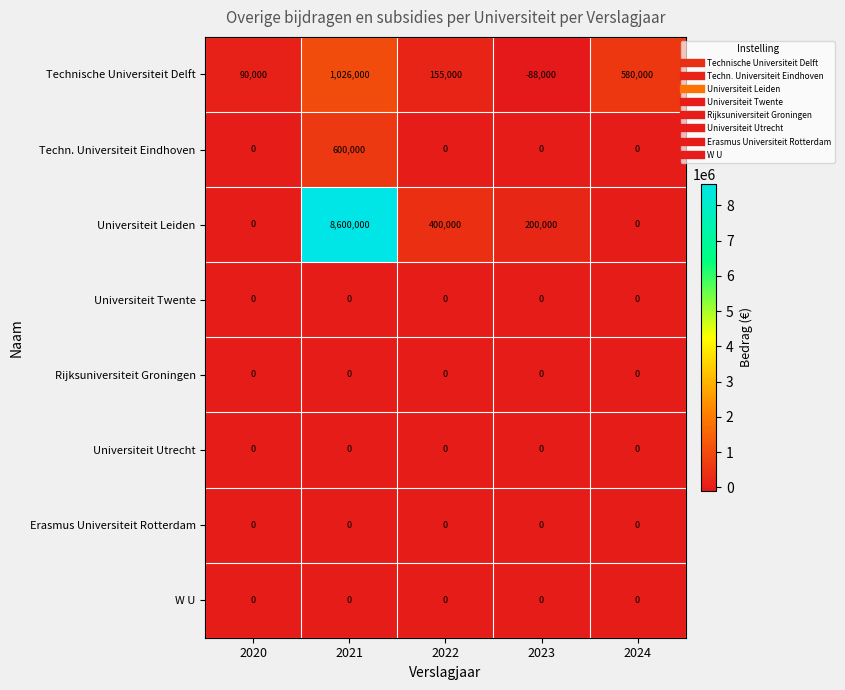

What is the spread (max minus min) of values at 2020?

90000